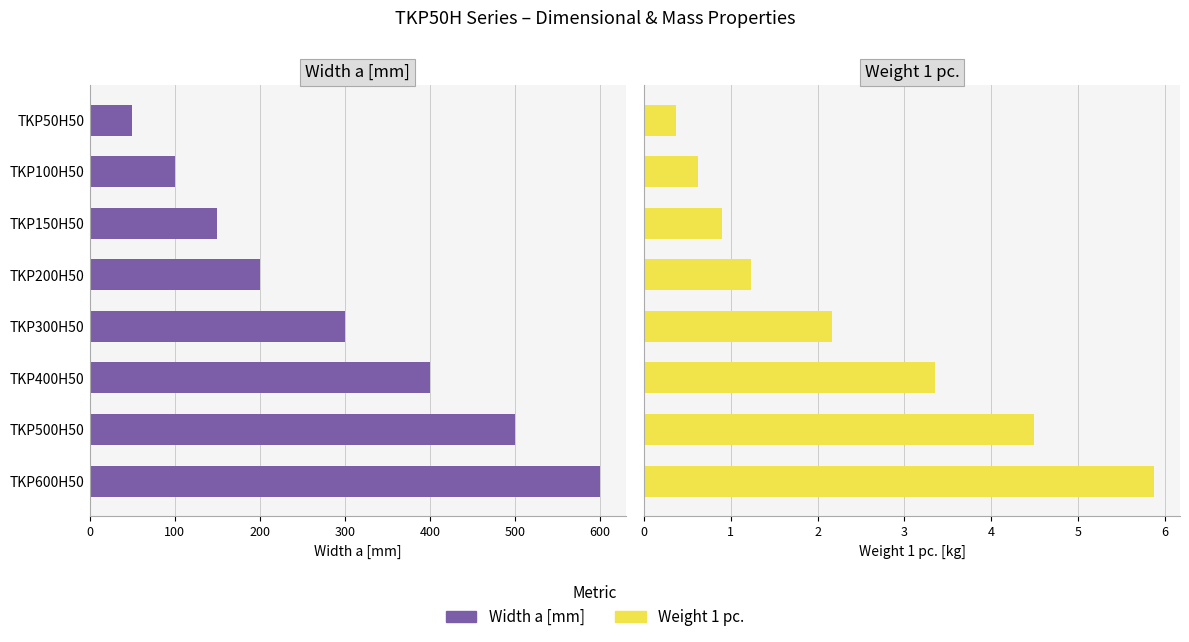

What is the value of the Weight 1 pc. bar at the 2nd from the left?

0.6